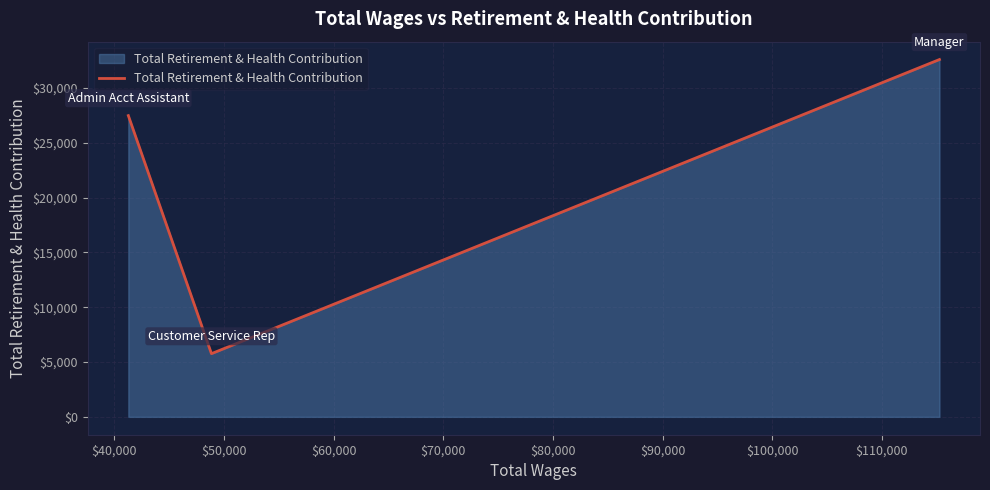

Count the values in the range 5766 to 32607.

3